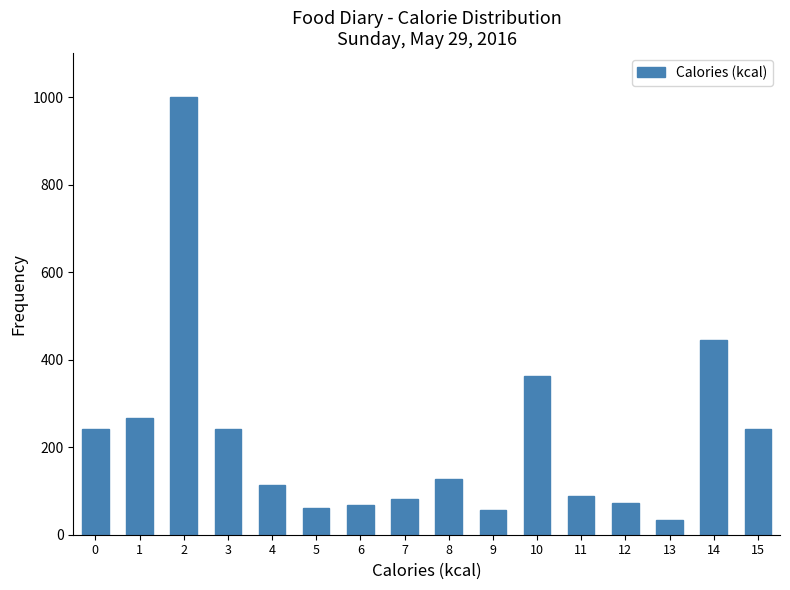

Approximately how many times larger is the value at 15 compared to 4?

2.1